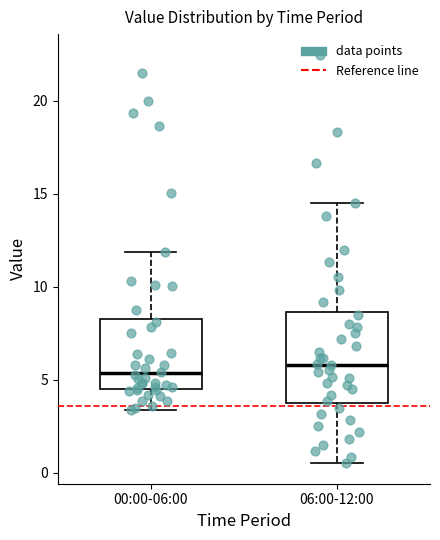

Reading left to right, read every box against the y-axis: the position of its median line, the range the box covers, and the ends of its whiskers. The values are not printed on the chart, so give them approximately, as read against the axis.

00:00-06:00: median 5.5, box 4.5 to 8.5, whiskers 3.5 to 12.0
06:00-12:00: median 6.0, box 3.5 to 8.5, whiskers 0.5 to 14.5